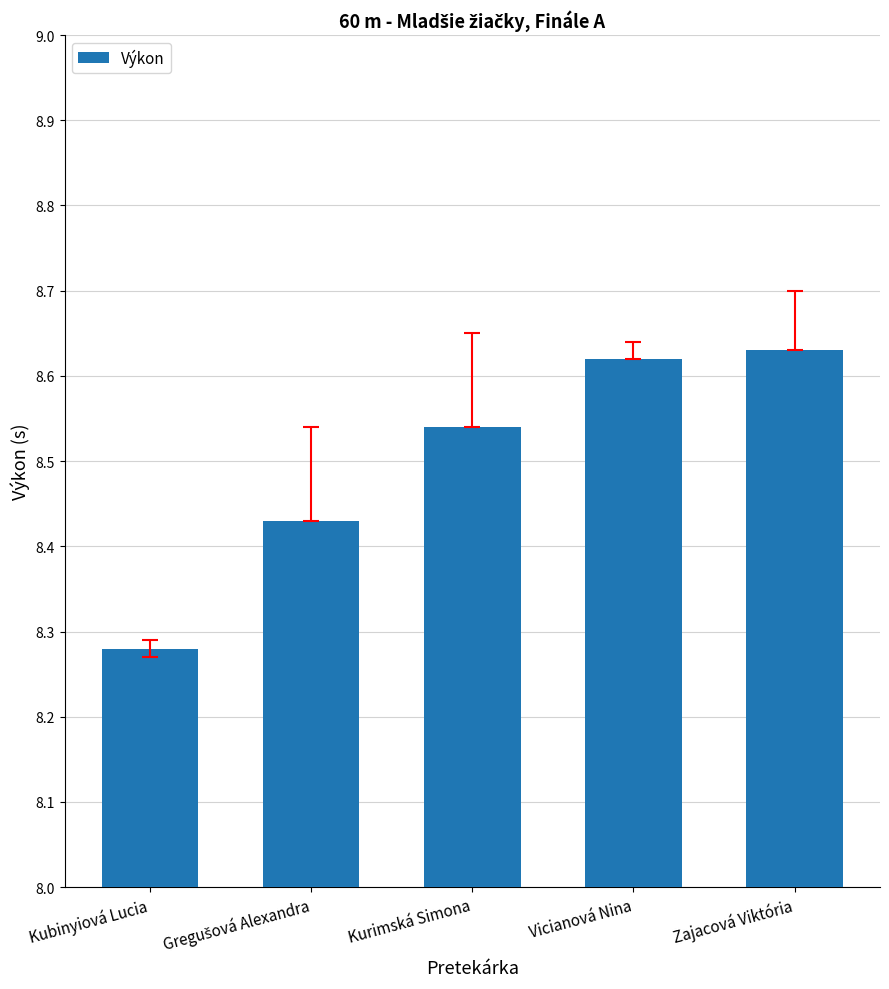

Does the chart contain stacked bars?

No